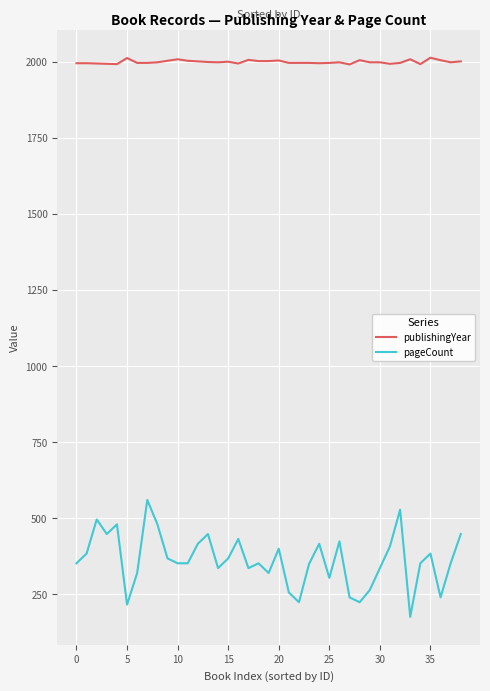

True or false: pageCount and publishingYear intersect in this chart.

False